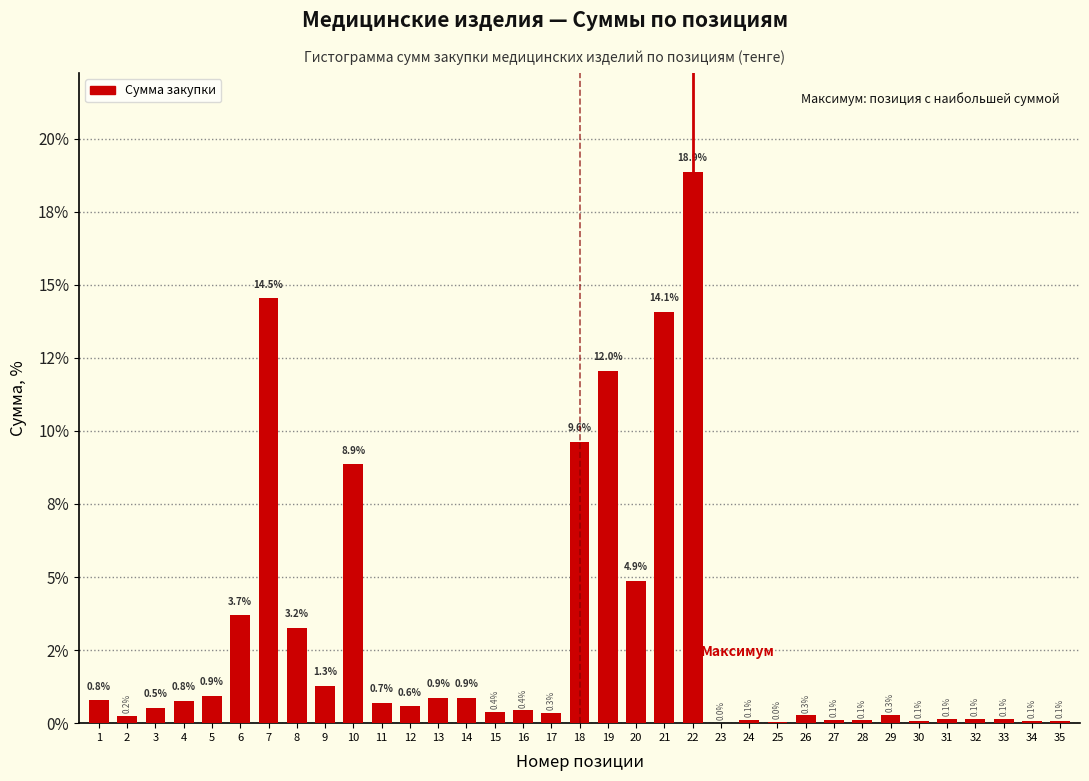

Are the bars horizontal?

No